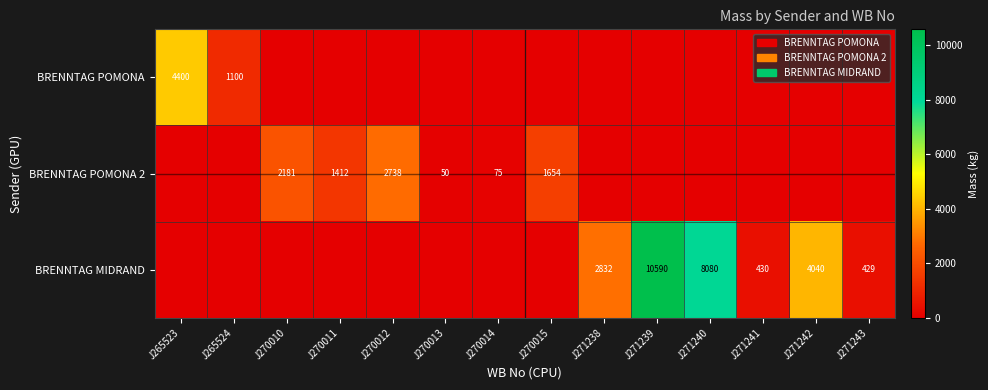

What is the difference between the BRENNTAG MIDRAND values at J271241 and J271240?

7650